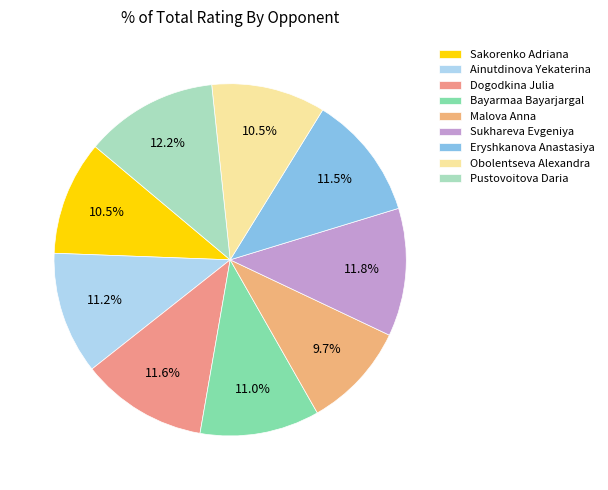

Rank the categories by value from highest to lowest.

Pustovoitova Daria, Sukhareva Evgeniya, Dogodkina Julia, Eryshkanova Anastasiya, Ainutdinova Yekaterina, Bayarmaa Bayarjargal, Sakorenko Adriana, Obolentseva Alexandra, Malova Anna